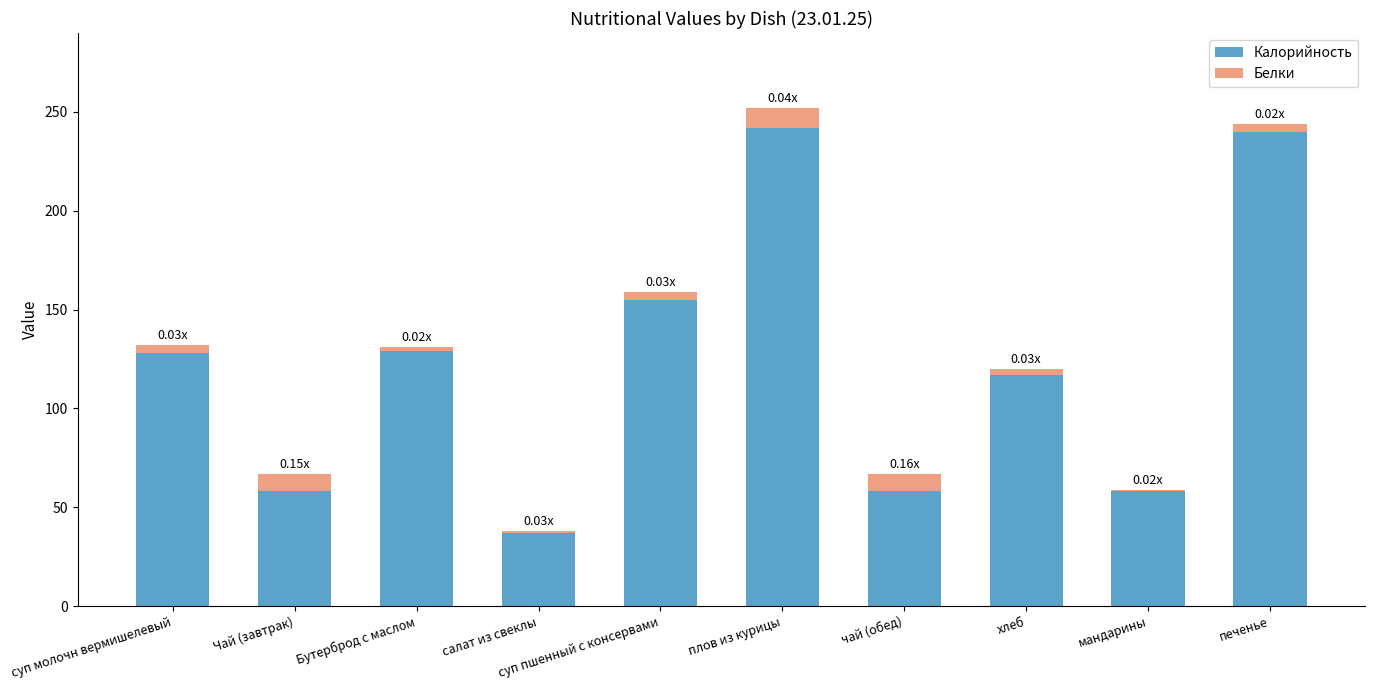

Which category has the lowest value in the Калорийность series?

салат из свеклы